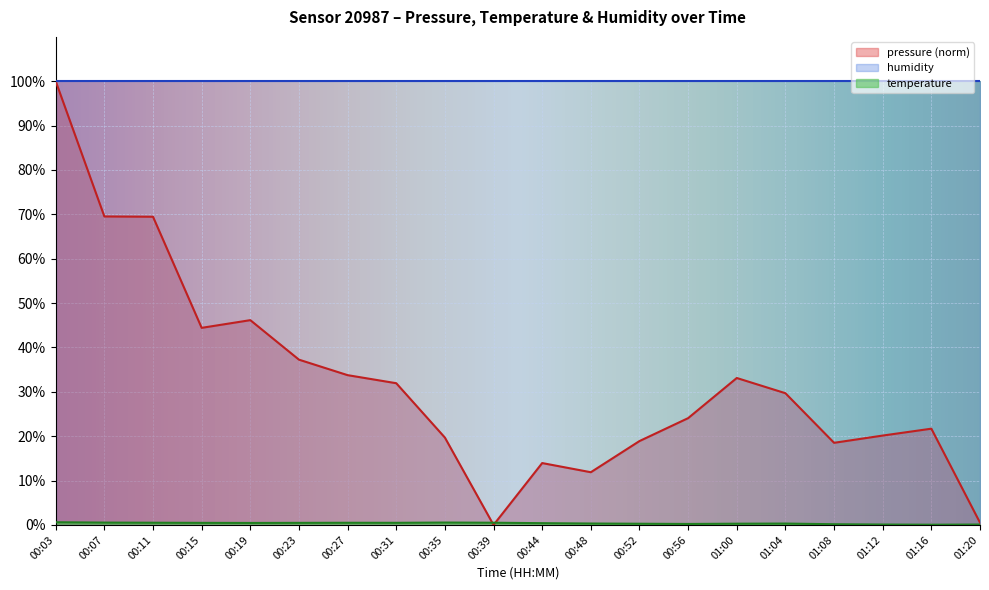

What position from the left is 00:03?

1